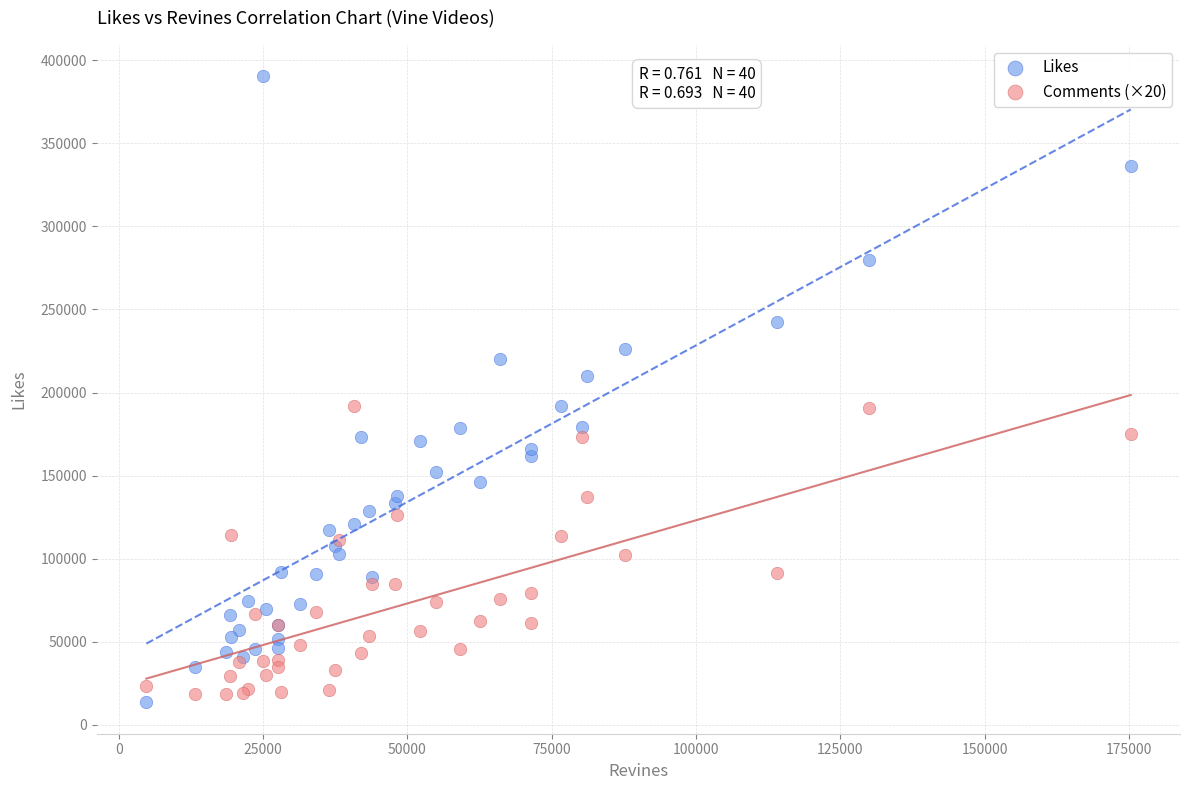

Which series has the largest Y range (max minus min)?

Likes